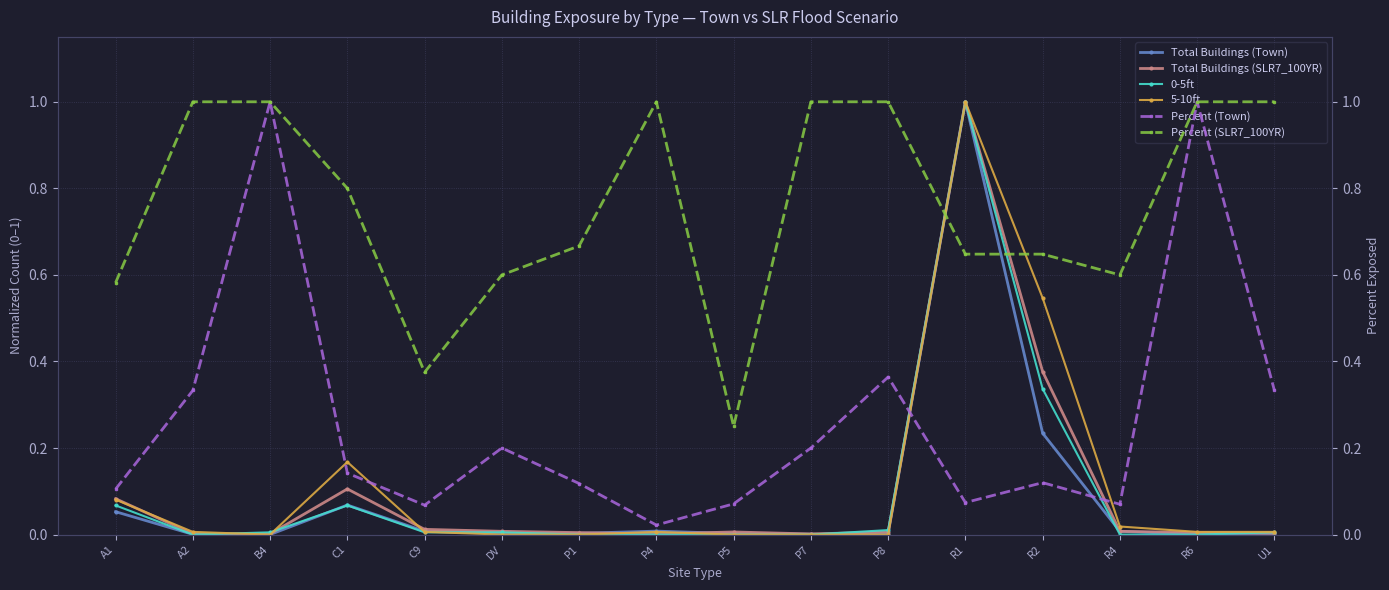

What position from the right is C9?

12